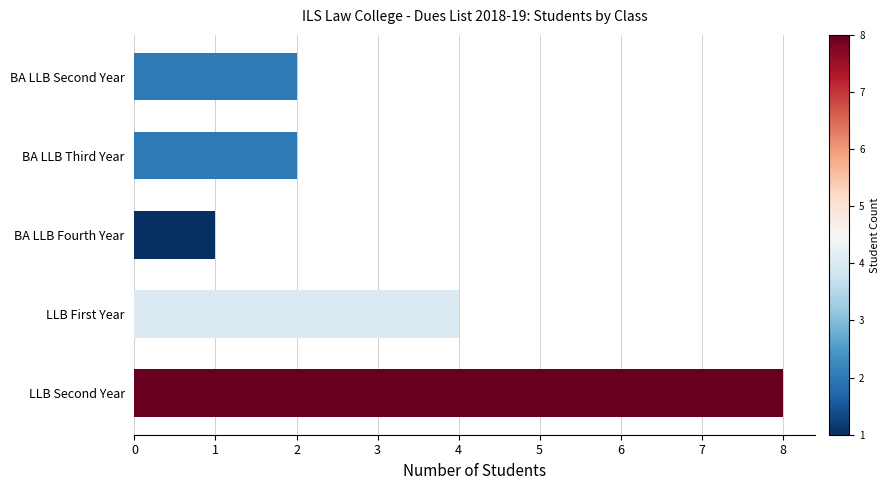

What position from the bottom is LLB First Year?

2